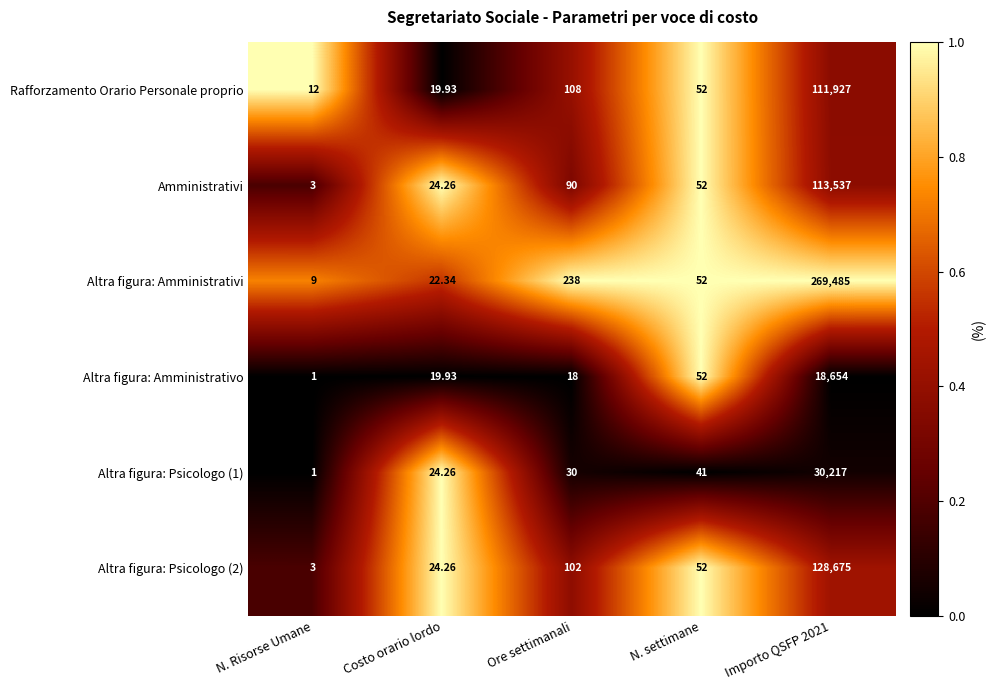

Which series has the widest spread of values?

Altra figura: Amministrativi